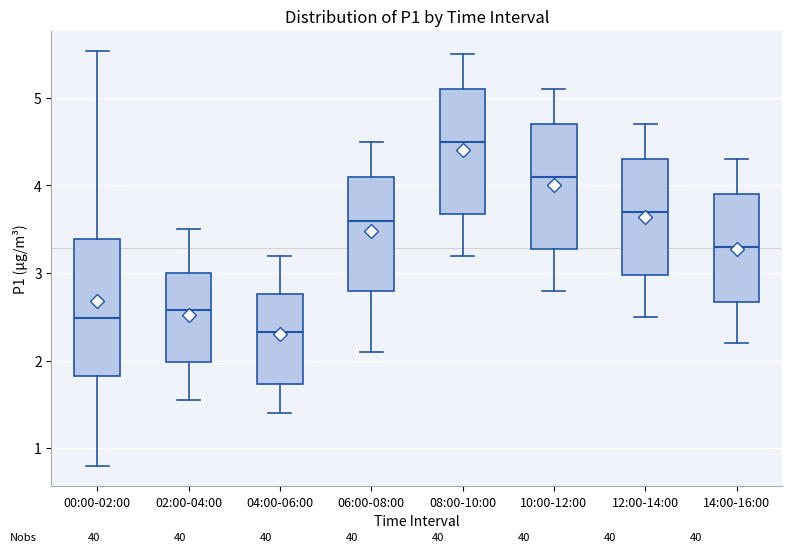

Reading left to right, read every box against the y-axis: the position of its median line, the range the box covers, and the ends of its whiskers. The values are not printed on the chart, so give them approximately, as read against the axis.

00:00-02:00: median 2.5, box 1.8 to 3.4, whiskers 0.8 to 5.5
02:00-04:00: median 2.6, box 2.0 to 3.0, whiskers 1.6 to 3.5
04:00-06:00: median 2.3, box 1.7 to 2.8, whiskers 1.4 to 3.2
06:00-08:00: median 3.6, box 2.8 to 4.1, whiskers 2.1 to 4.5
08:00-10:00: median 4.5, box 3.7 to 5.1, whiskers 3.2 to 5.5
10:00-12:00: median 4.1, box 3.3 to 4.7, whiskers 2.8 to 5.1
12:00-14:00: median 3.7, box 3.0 to 4.3, whiskers 2.5 to 4.7
14:00-16:00: median 3.3, box 2.7 to 3.9, whiskers 2.2 to 4.3